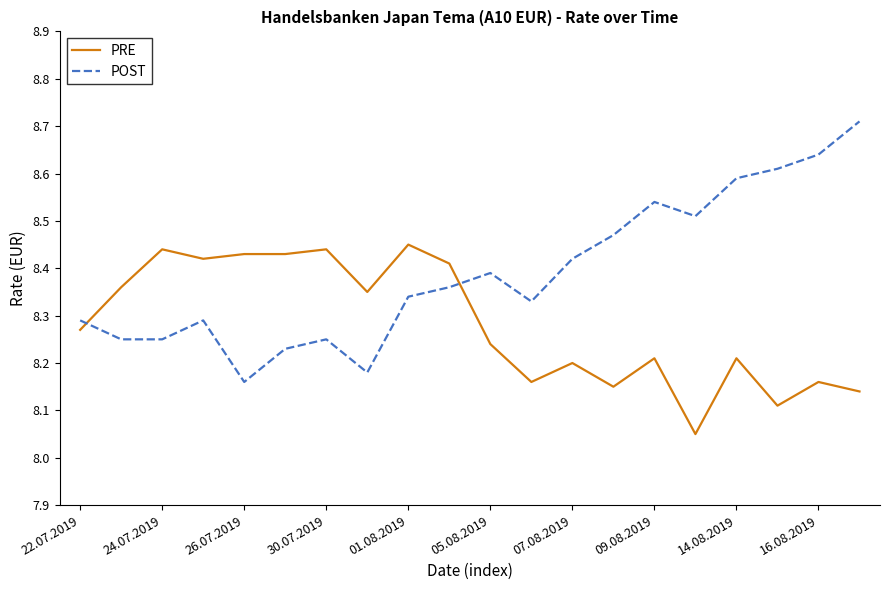

Which series has the widest spread of values?

POST